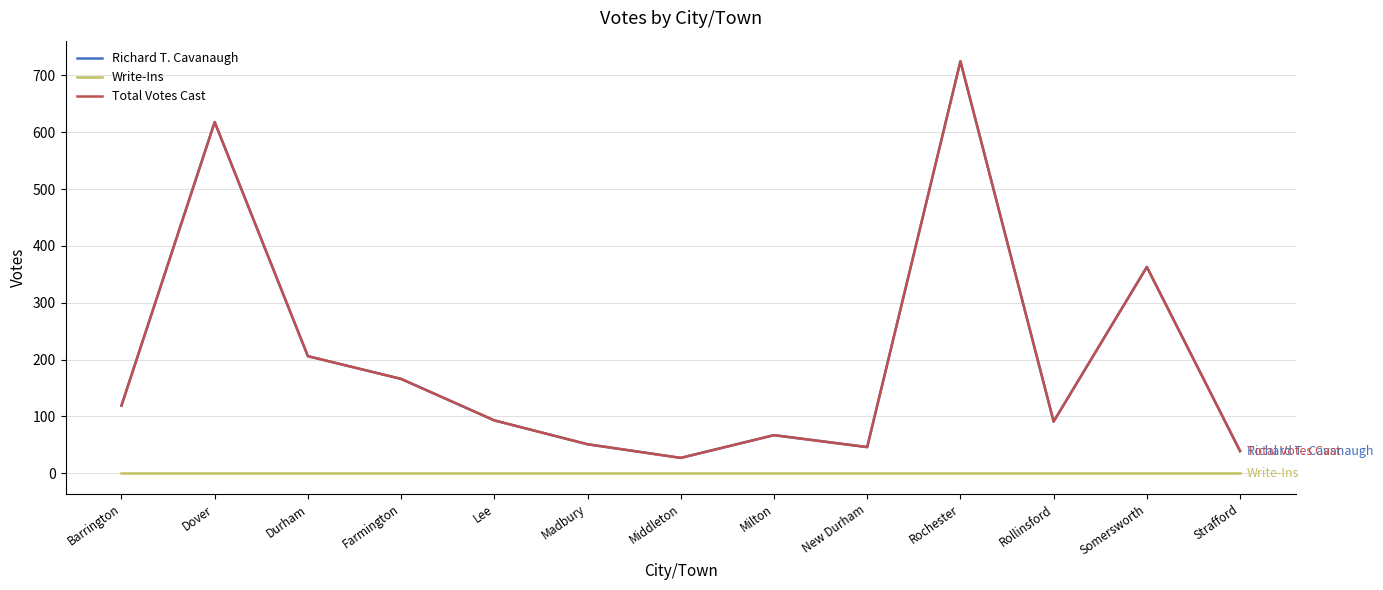

At which category is the sum across all series the highest?

Rochester